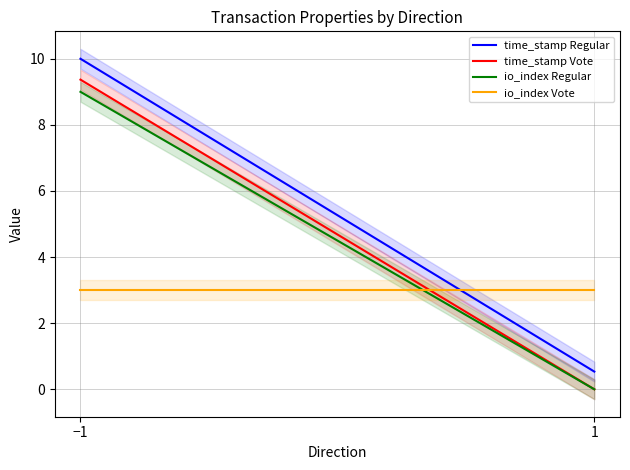

What is the difference between the time_stamp Vote values at −1 and 1?

9.4